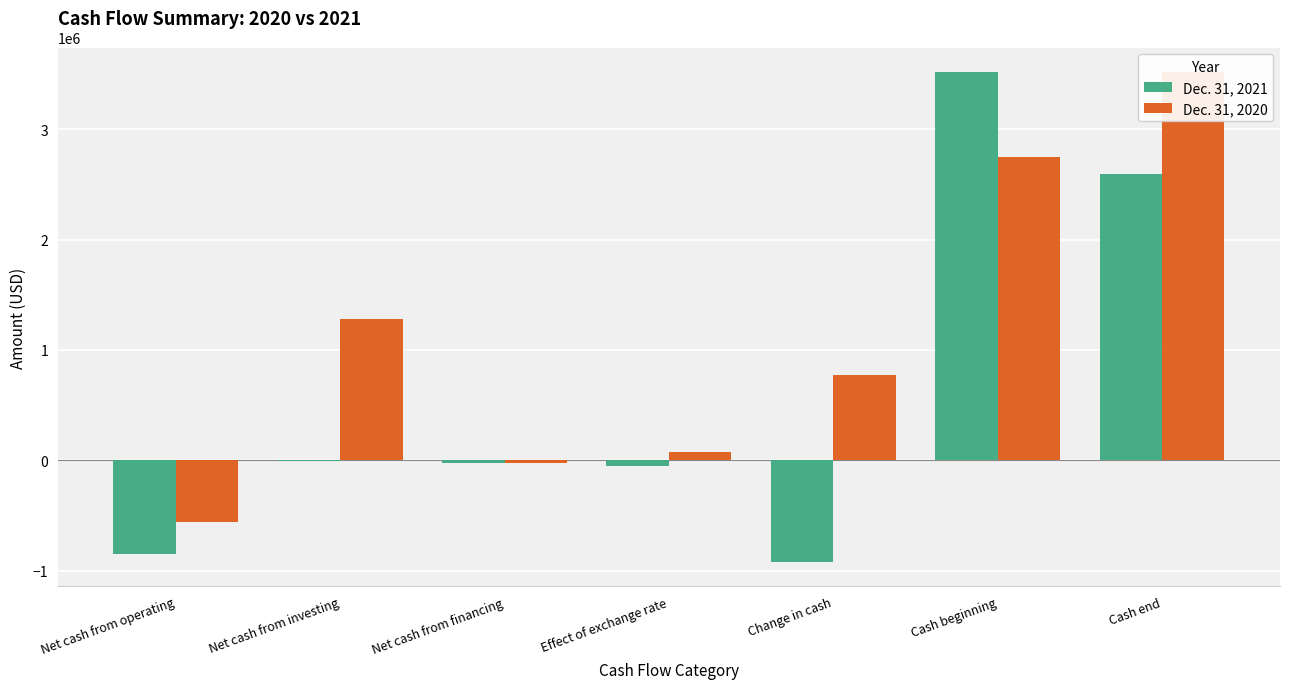

Reading right to left, extract all data points from this chart.

Dec. 31, 2021: Cash end=2597848	Cash beginning=3517600	Change in cash=-919752	Effect of exchange rate=-50890	Net cash from financing=-19061	Net cash from investing=-3959	Net cash from operating=-845842
Dec. 31, 2020: Cash end=3517600	Cash beginning=2744457	Change in cash=773143	Effect of exchange rate=76985	Net cash from financing=-22091	Net cash from investing=1276200	Net cash from operating=-557951